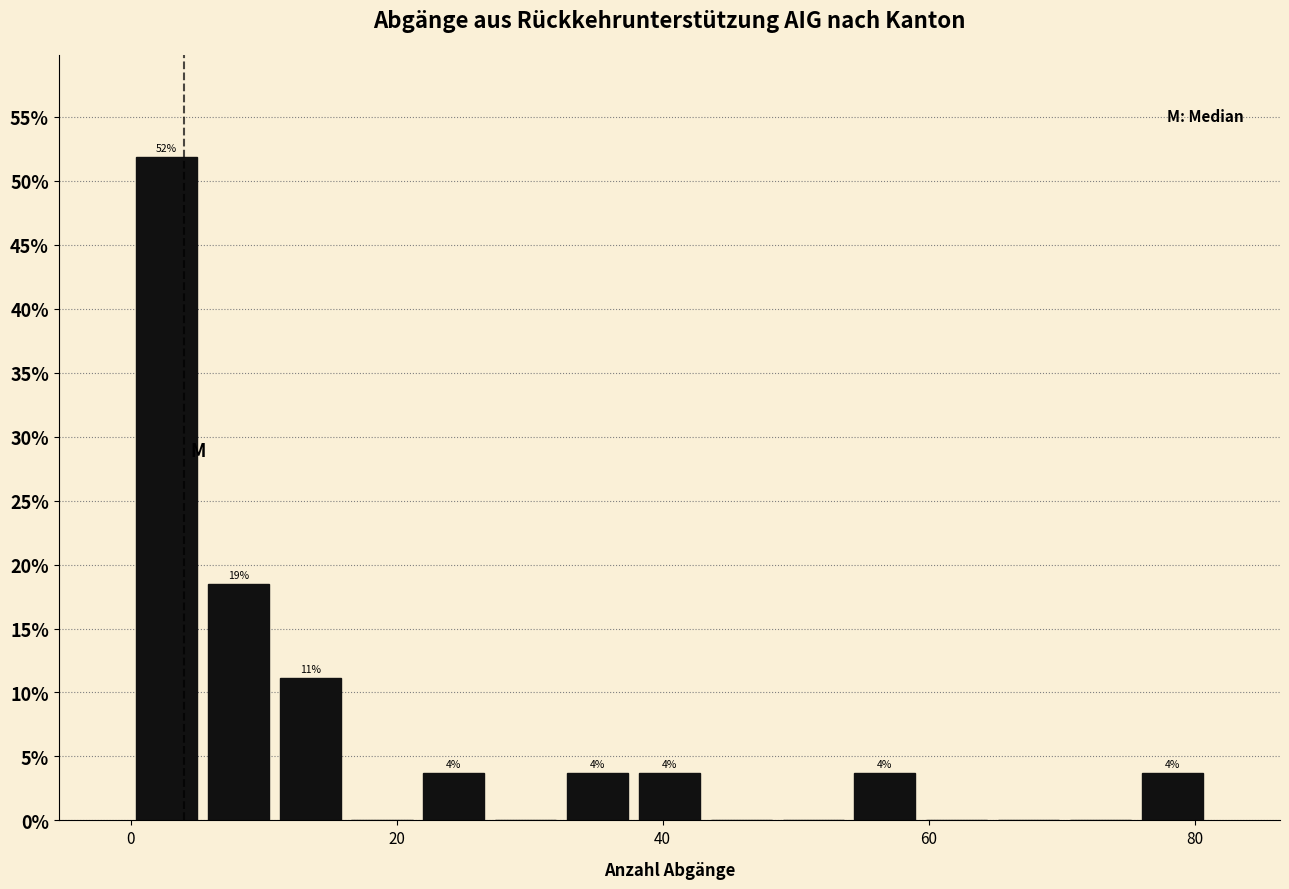

Around what value on the x-axis is the tallest bar? Give the approximate position of its centre, as read against the axis.

2